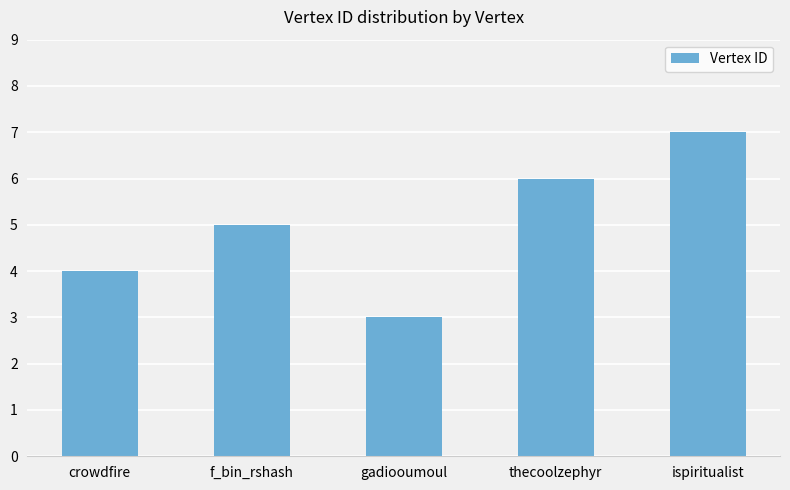

Where is the data nearest to the value 5?

f_bin_rshash